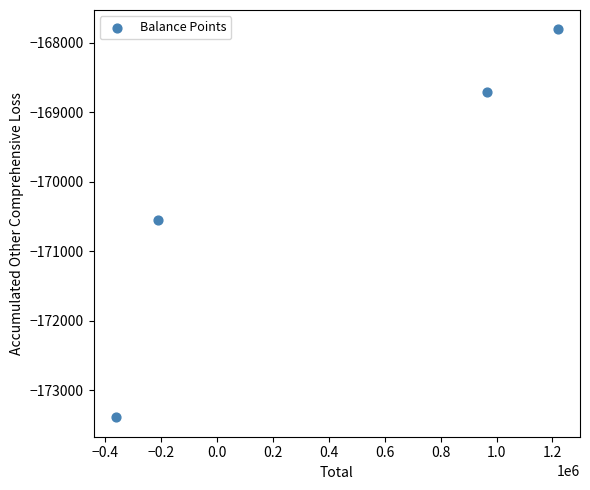

What is the average X value?

402877